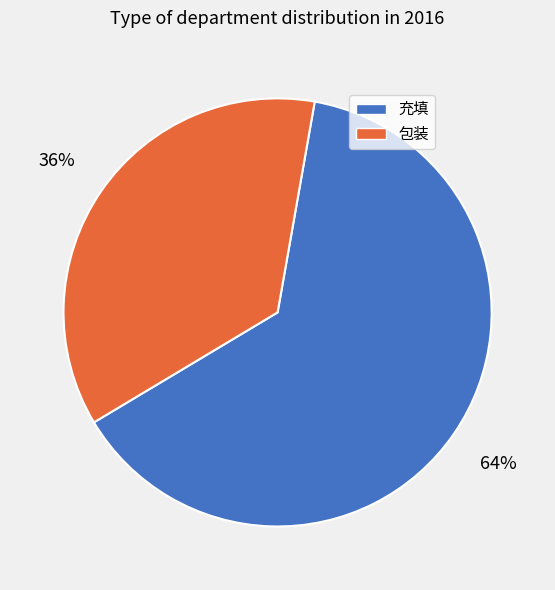

Which has a higher value, 包装 or 充填?

充填